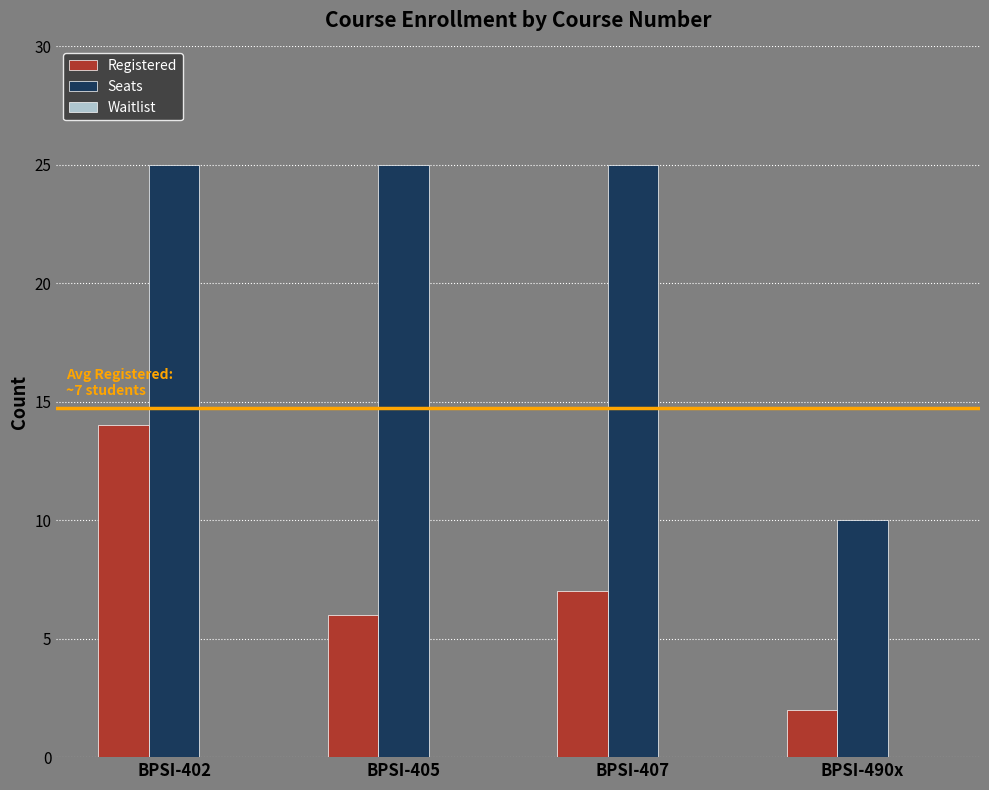

At BPSI-490x, list the series in order from smallest to largest.

Registered, Seats